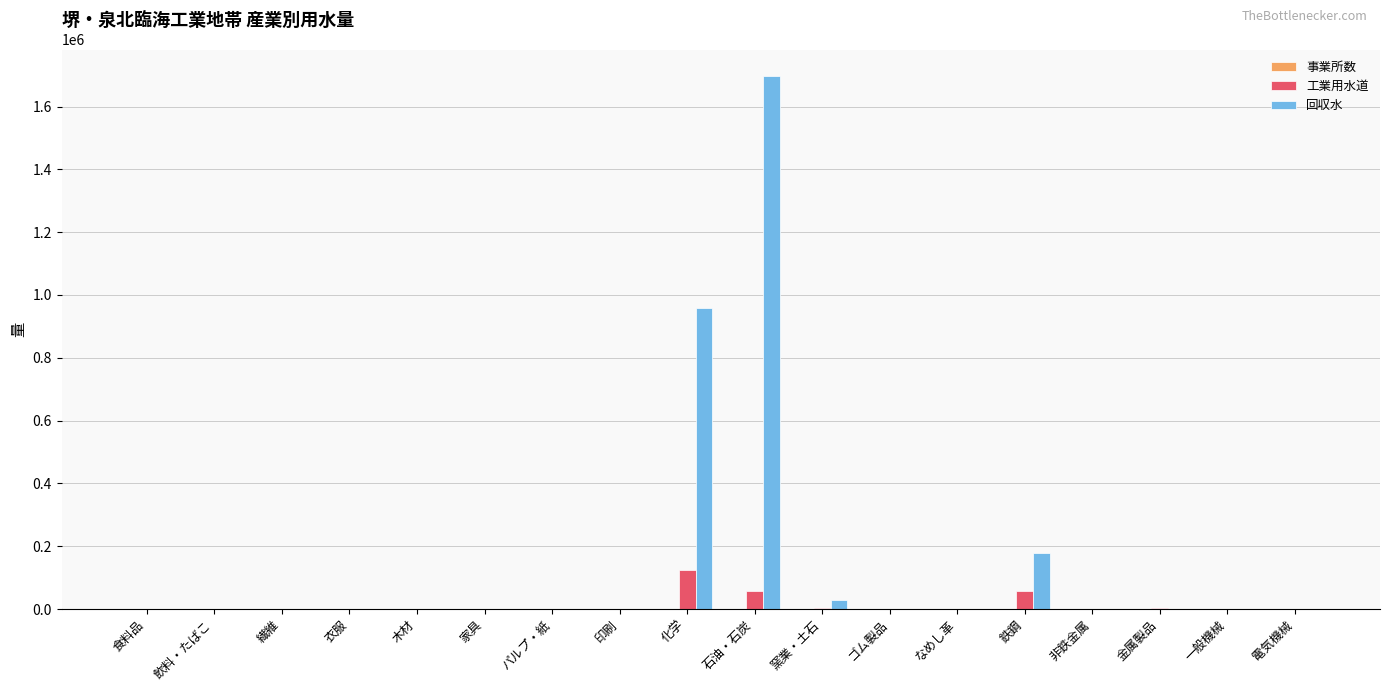

Which series has the largest range (max minus min)?

回収水